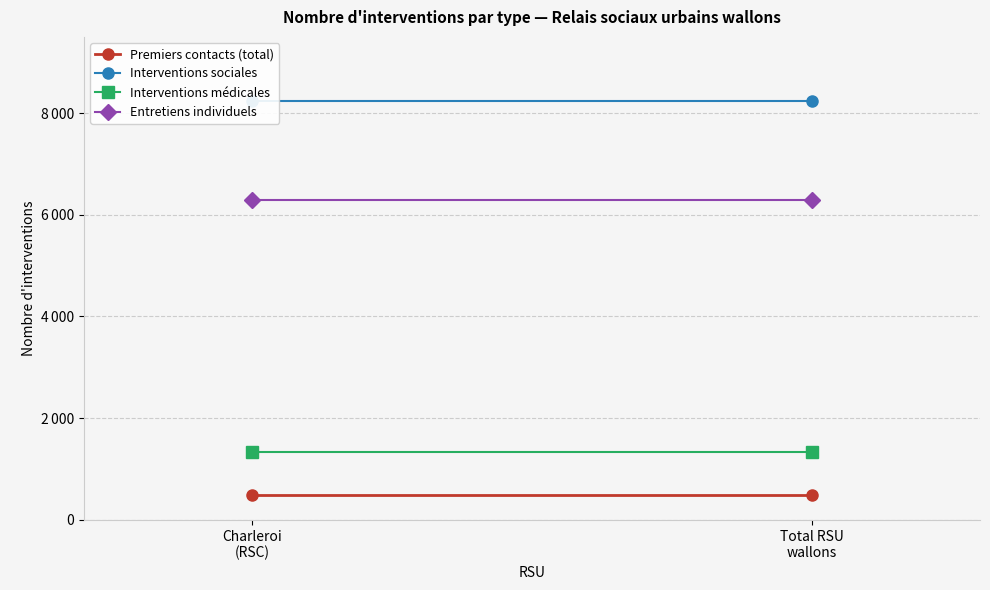

How many lines are shown in the chart?

4